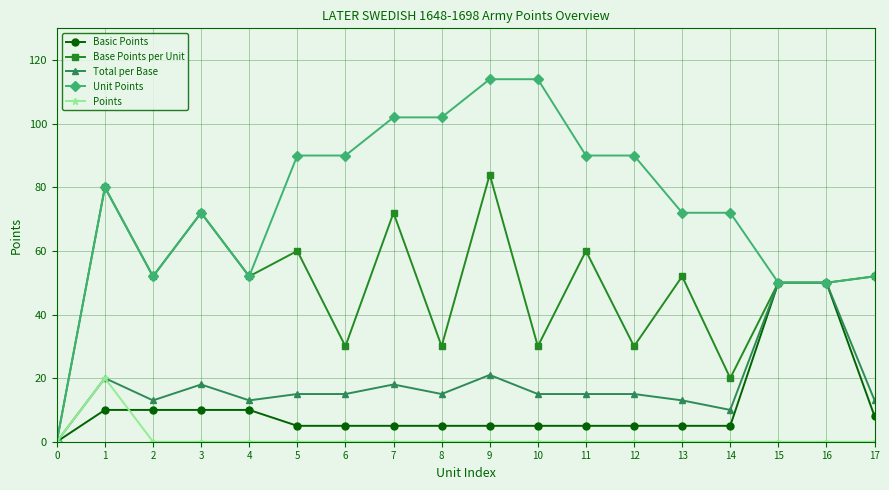

Which series has the largest range (max minus min)?

Unit Points